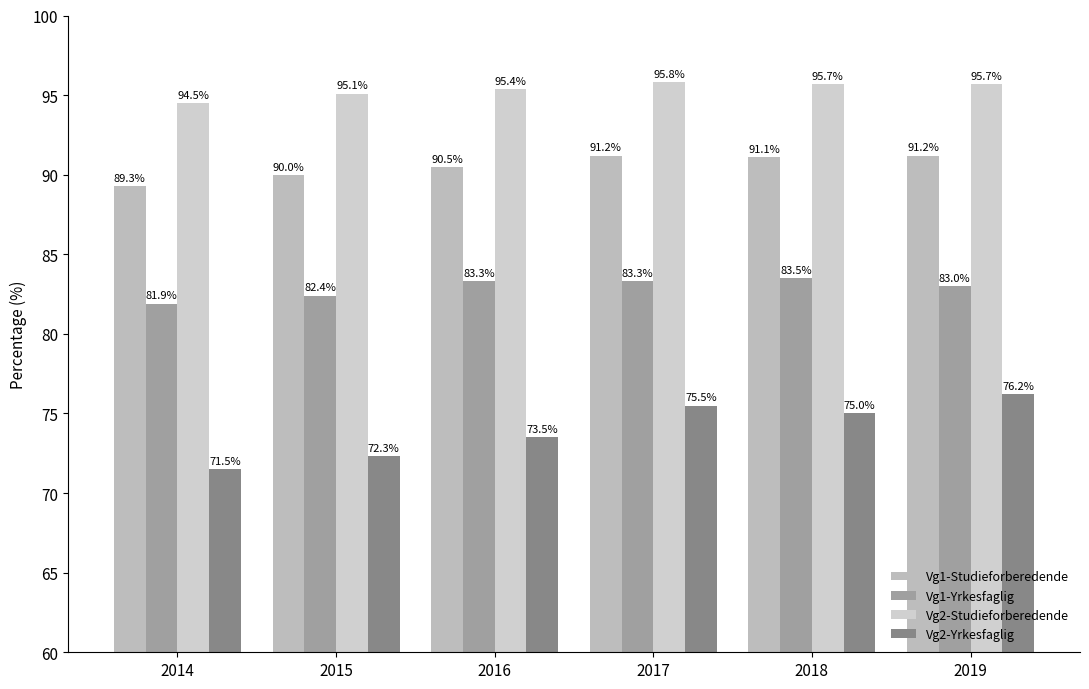

What is the sum of the Vg1-Studieforberedende values at 2019 and 2015?

181.2